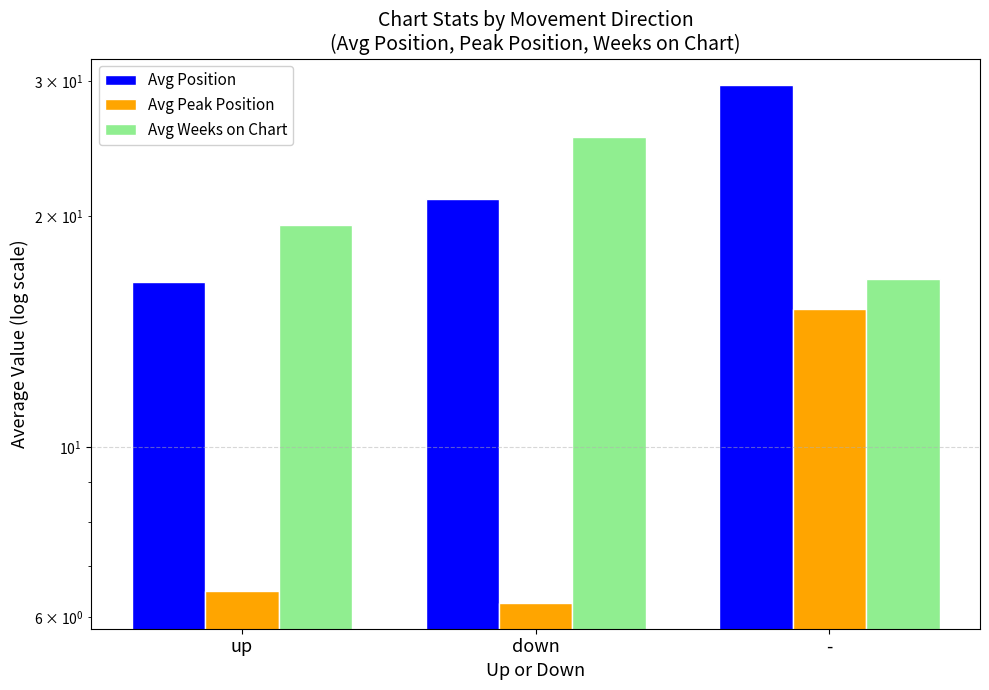

Which series has the largest total across all categories?

Avg Position